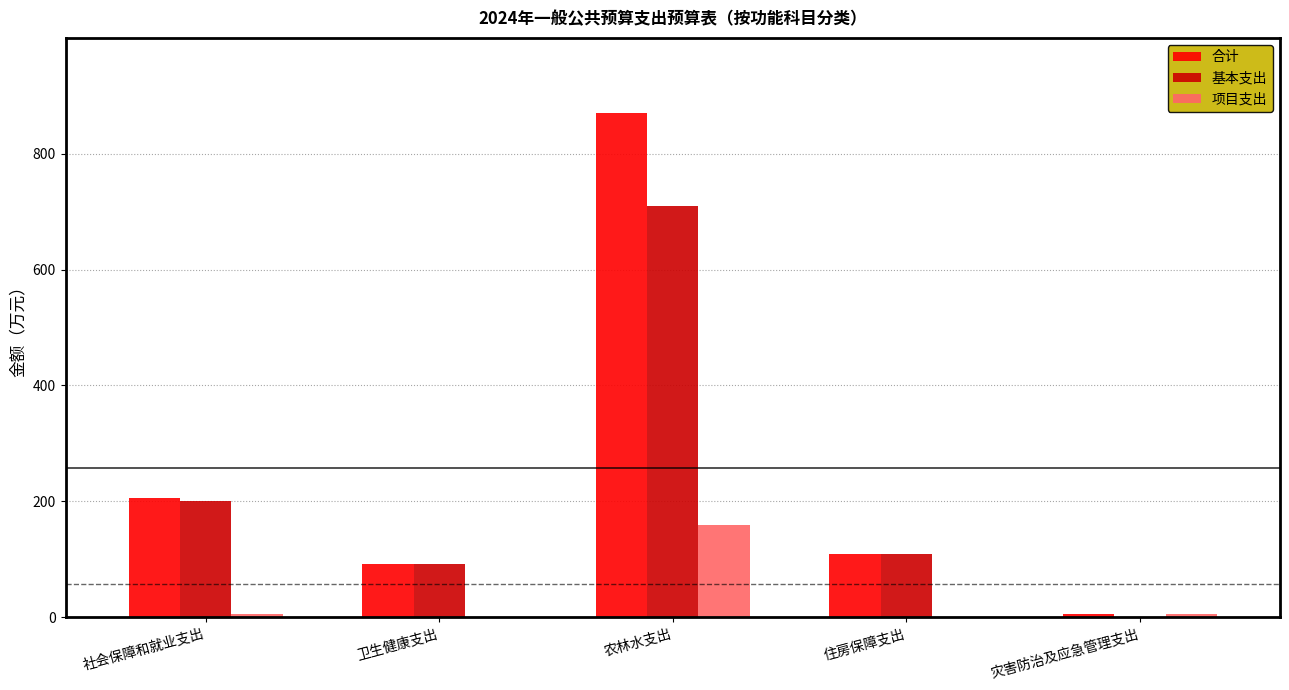

At which category is the sum across all series the highest?

农林水支出